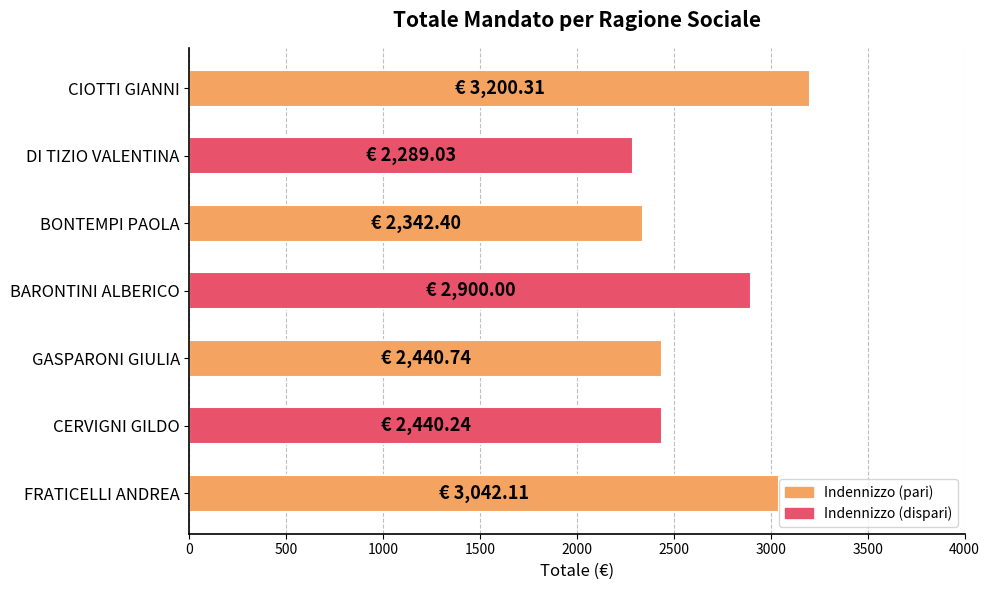

Is it true that the value at BONTEMPI PAOLA is 3799.7?

False